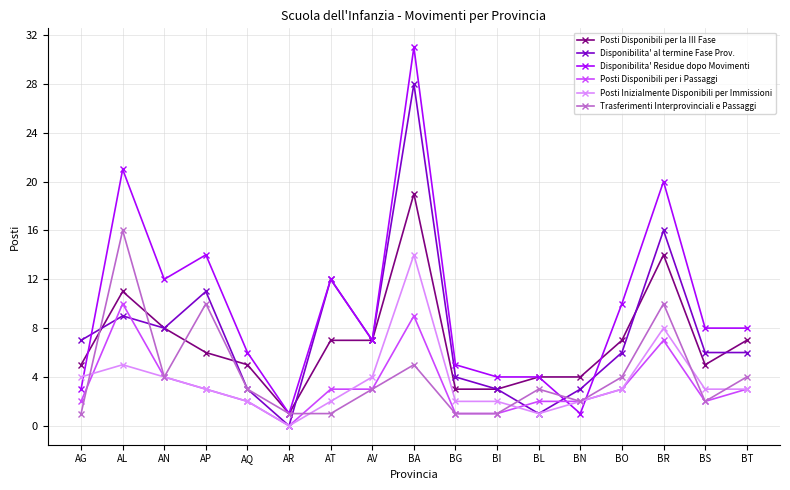

At which category does Posti Disponibili per i Passaggi reach its first local peak?

AL